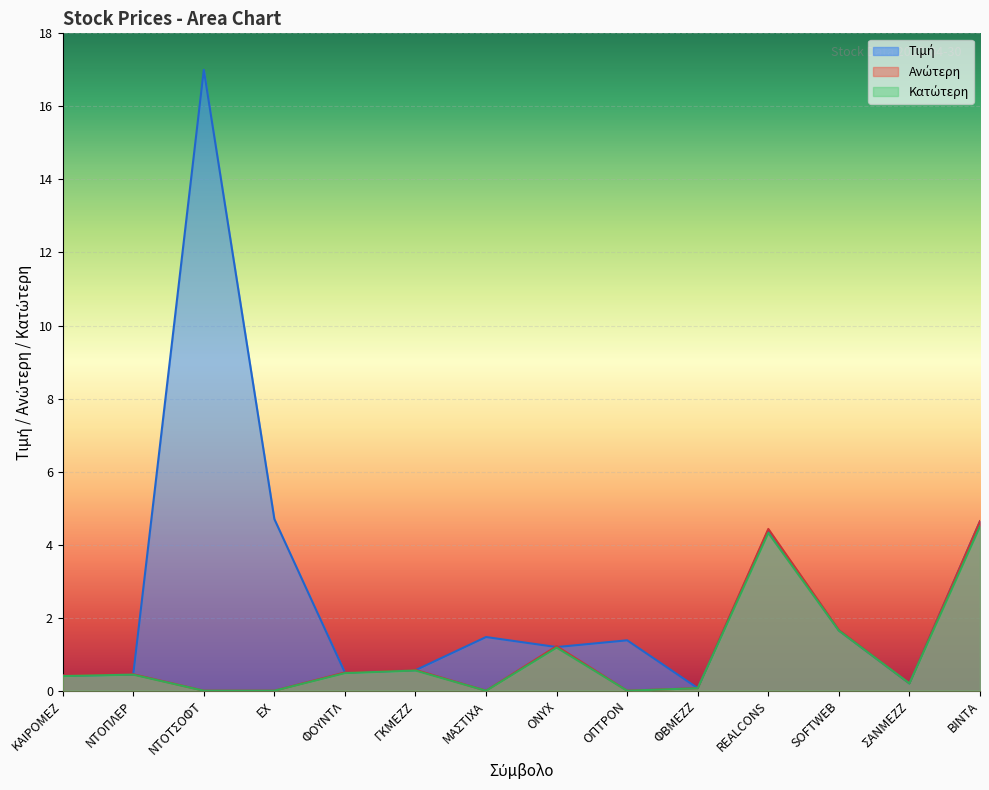

The Κατώτερη series shows -2.4 at ΝΤΟΤΣΟΦΤ. True or false?

False